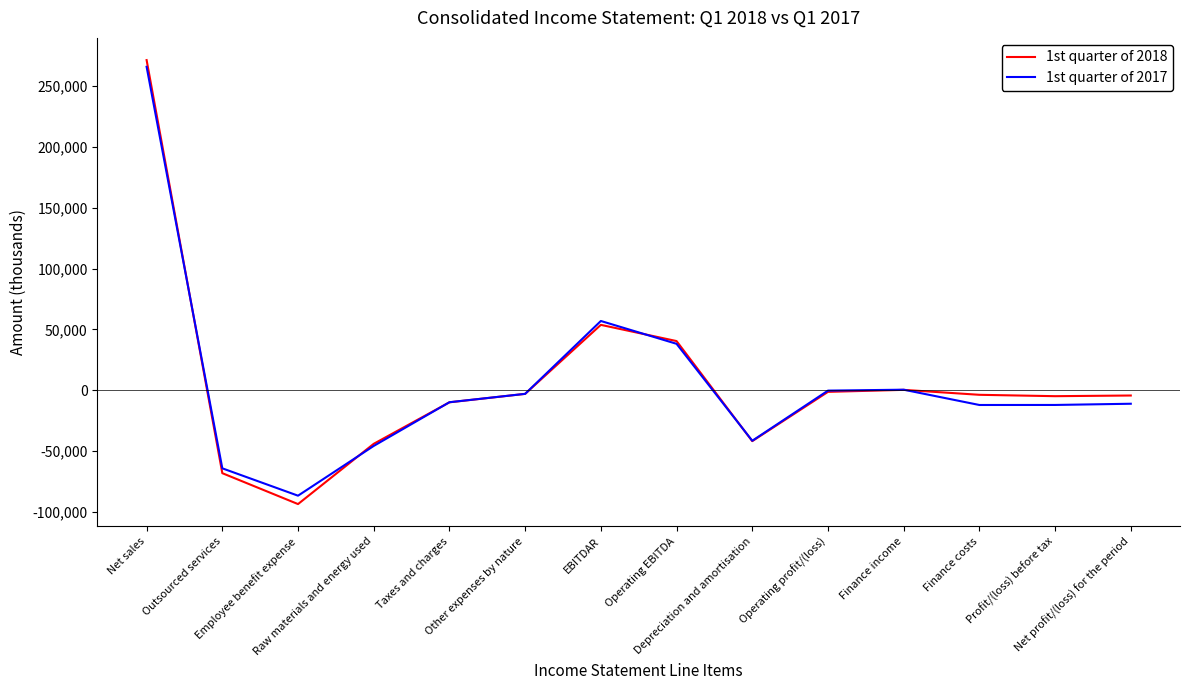

Which series has the widest spread of values?

1st quarter of 2018